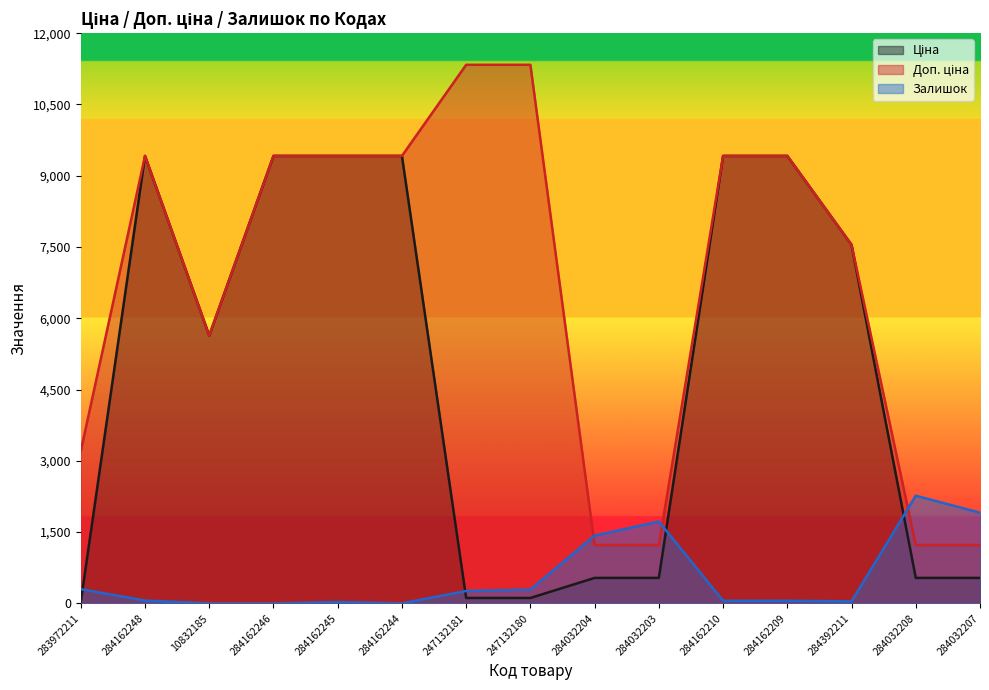

Which series has the largest total across all categories?

Доп. ціна